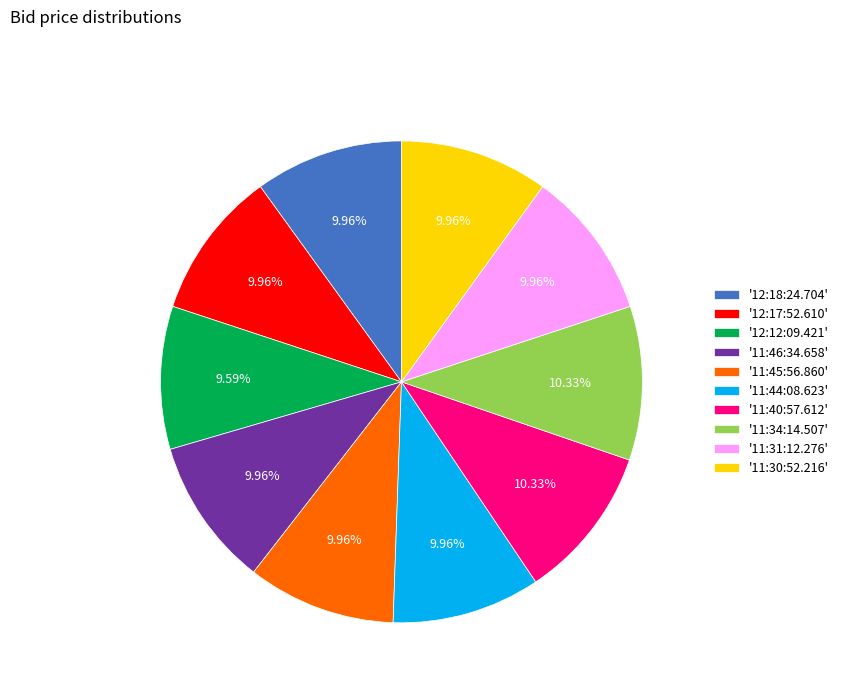

Combined, do '11:46:34.658' and '11:30:52.216' account for over 50%?

No